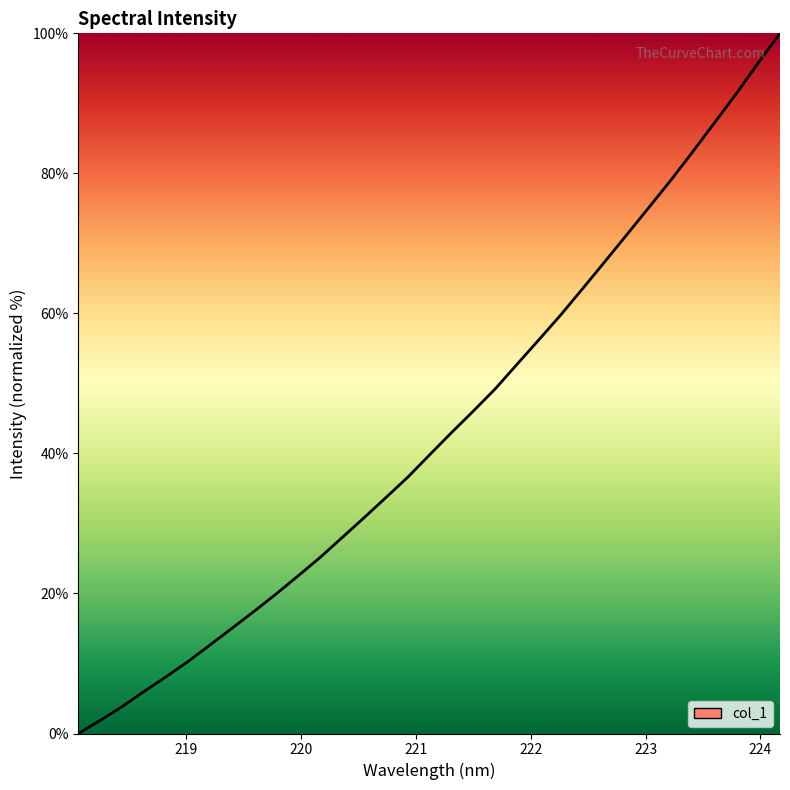

What is the maximum value shown in the chart?

100.0